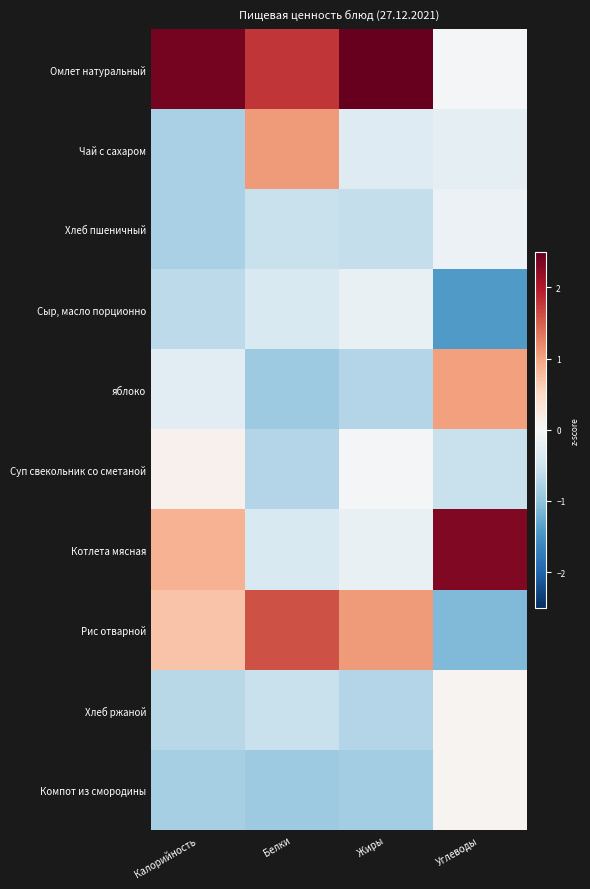

Reading left to right, what are all the values shown in this chart?

Омлет натуральный: Калорийность=2.4	Белки=1.8	Жиры=2.6	Углеводы=-0.0
Чай с сахаром: Калорийность=-0.8	Белки=1.1	Жиры=-0.3	Углеводы=-0.2
Хлеб пшеничный: Калорийность=-0.8	Белки=-0.6	Жиры=-0.6	Углеводы=-0.1
Сыр, масло порционно: Калорийность=-0.7	Белки=-0.4	Жиры=-0.2	Углеводы=-1.4
яблоко: Калорийность=-0.3	Белки=-0.9	Жиры=-0.7	Углеводы=1.0
Суп свекольник со сметаной: Калорийность=0.1	Белки=-0.7	Жиры=-0.0	Углеводы=-0.6
Котлета мясная: Калорийность=0.9	Белки=-0.4	Жиры=-0.2	Углеводы=2.3
Рис отварной: Калорийность=0.7	Белки=1.6	Жиры=1.1	Углеводы=-1.1
Хлеб ржаной: Калорийность=-0.7	Белки=-0.6	Жиры=-0.7	Углеводы=0.1
Компот из смородины: Калорийность=-0.8	Белки=-0.9	Жиры=-0.9	Углеводы=0.1